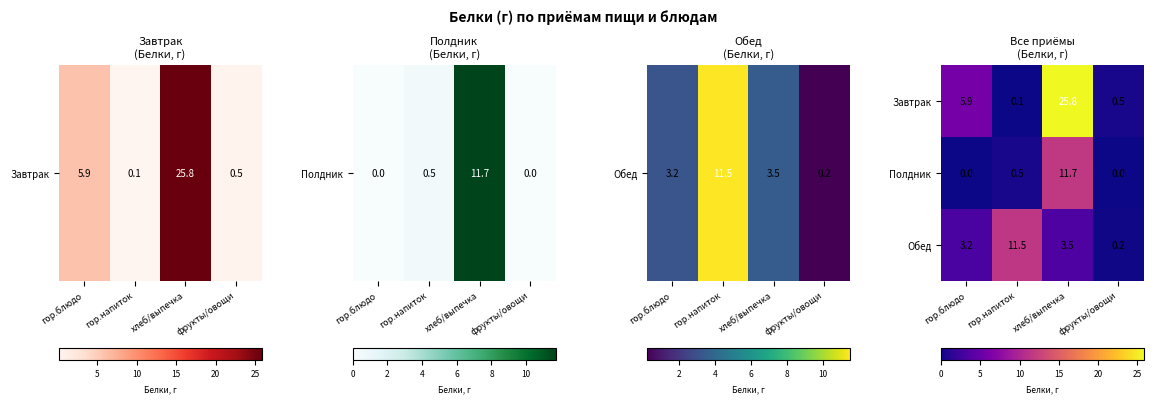

At which label does Завтрак first exceed 5?

гор.блюдо